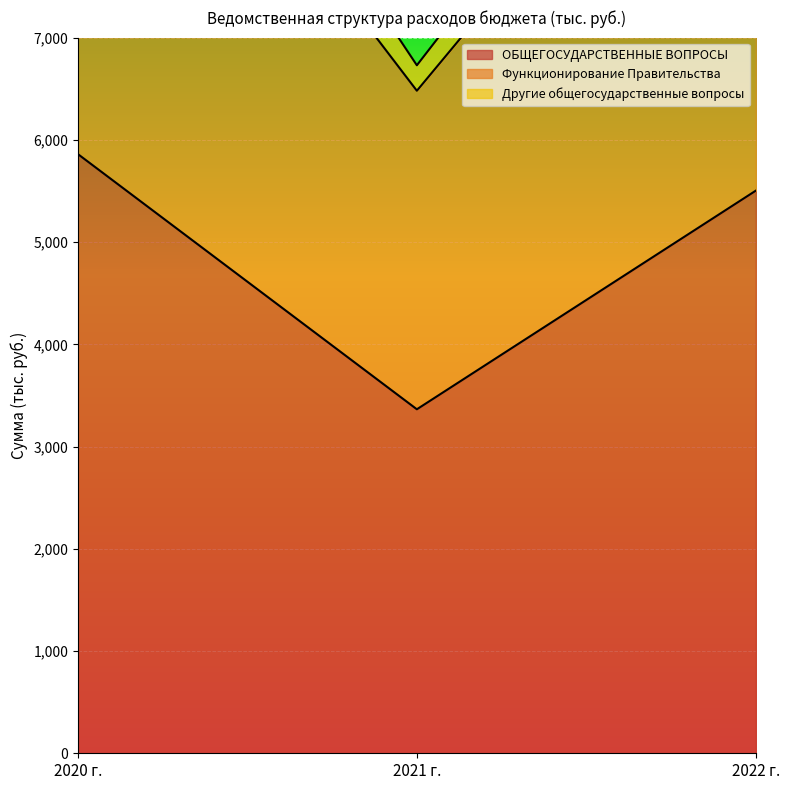

Is it true that ОБЩЕГОСУДАРСТВЕННЫЕ ВОПРОСЫ equals 1595.6 at 2020 г.?

False